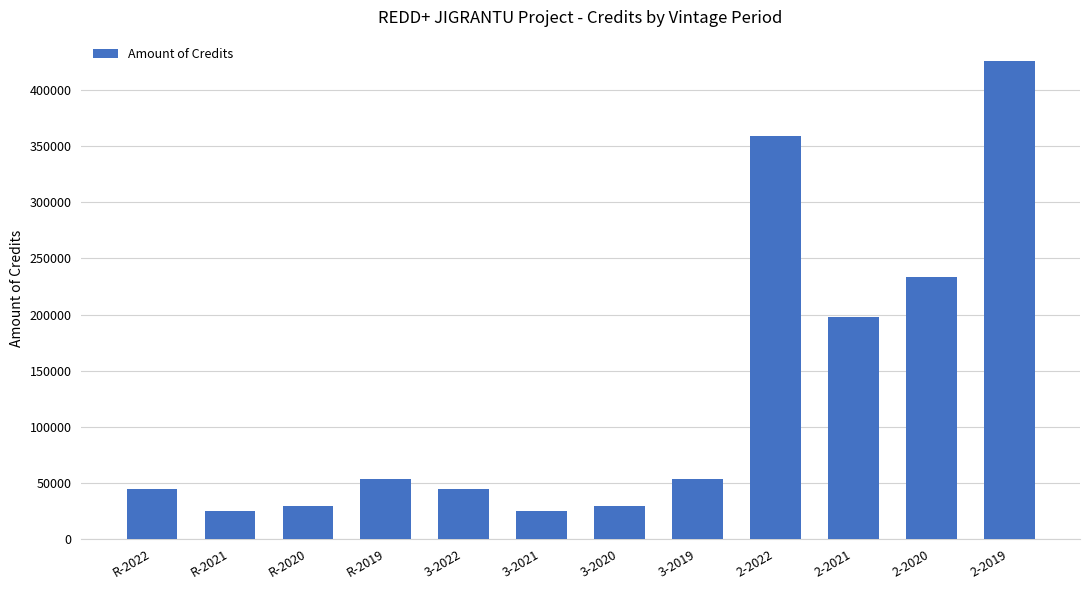

The value at 3-2021 is 24711. True or false?

True